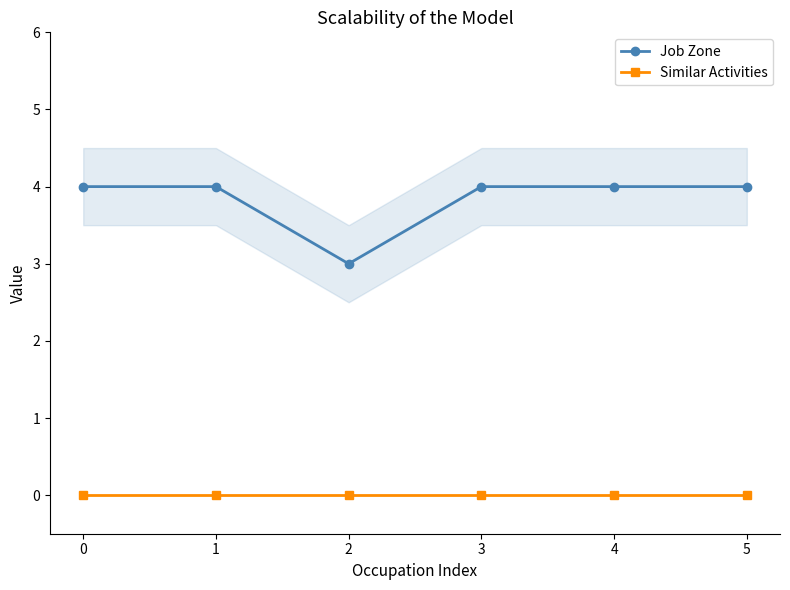

What are all the series names shown in the legend?

Job Zone, Similar Activities